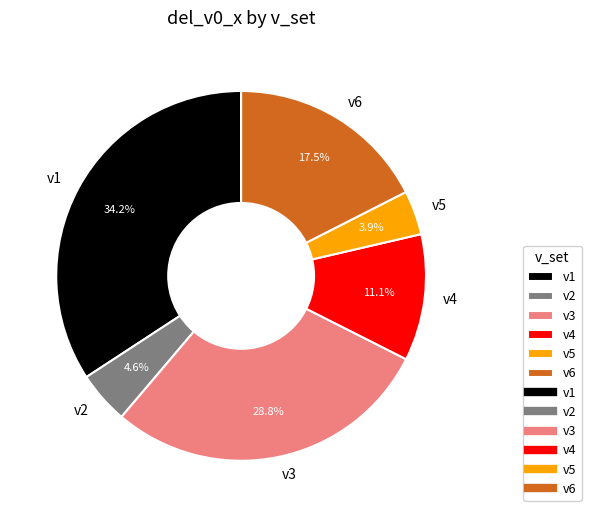

What is the ratio of the value at v6 to the value at v1?

0.5